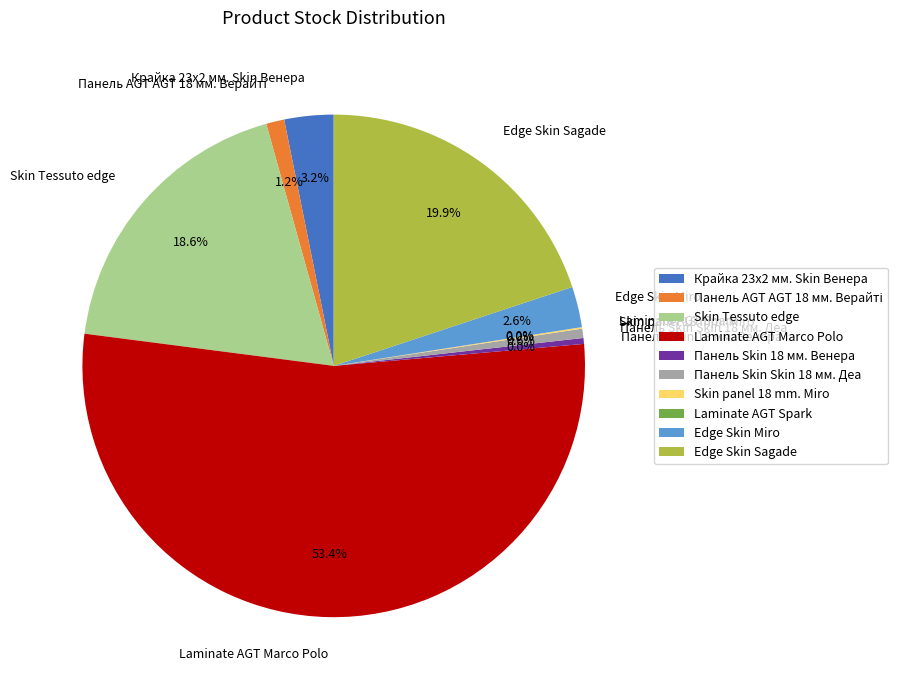

Is the sum of Laminate AGT Marco Polo and Панель Skin 18 мм. Венера greater than half?

Yes